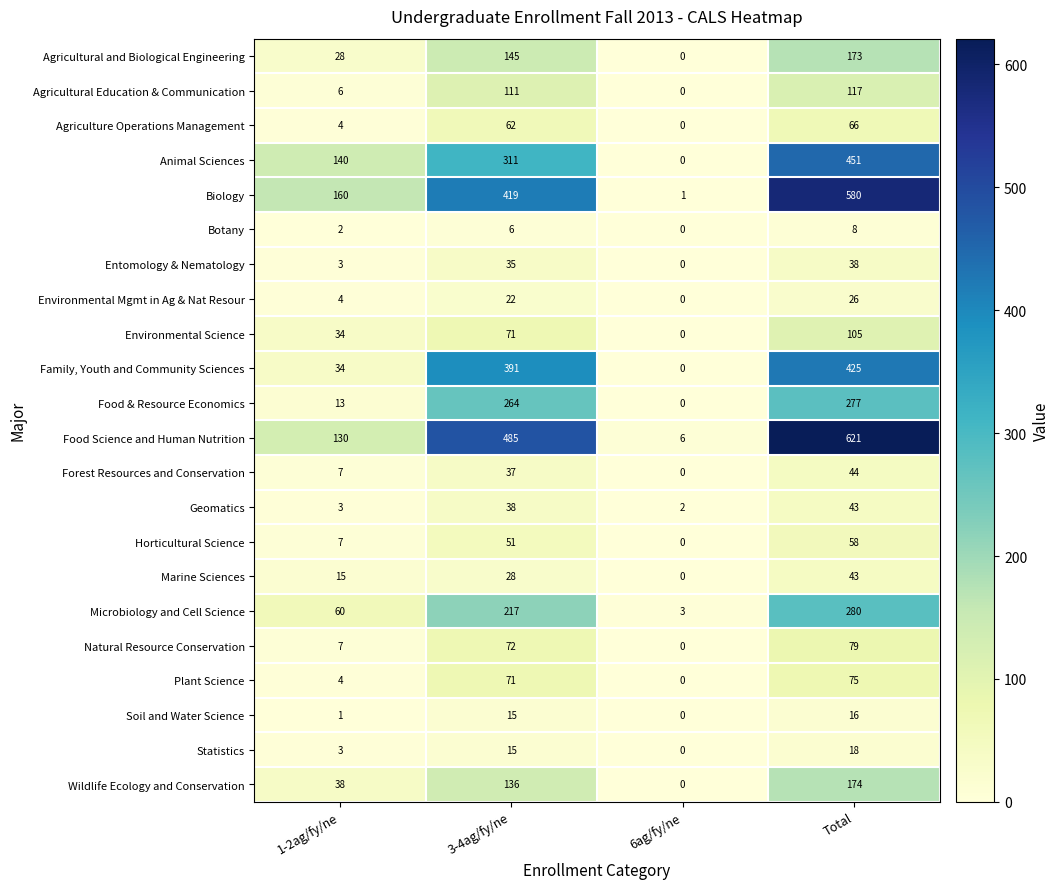

Which series has the largest total across all categories?

Food Science and Human Nutrition